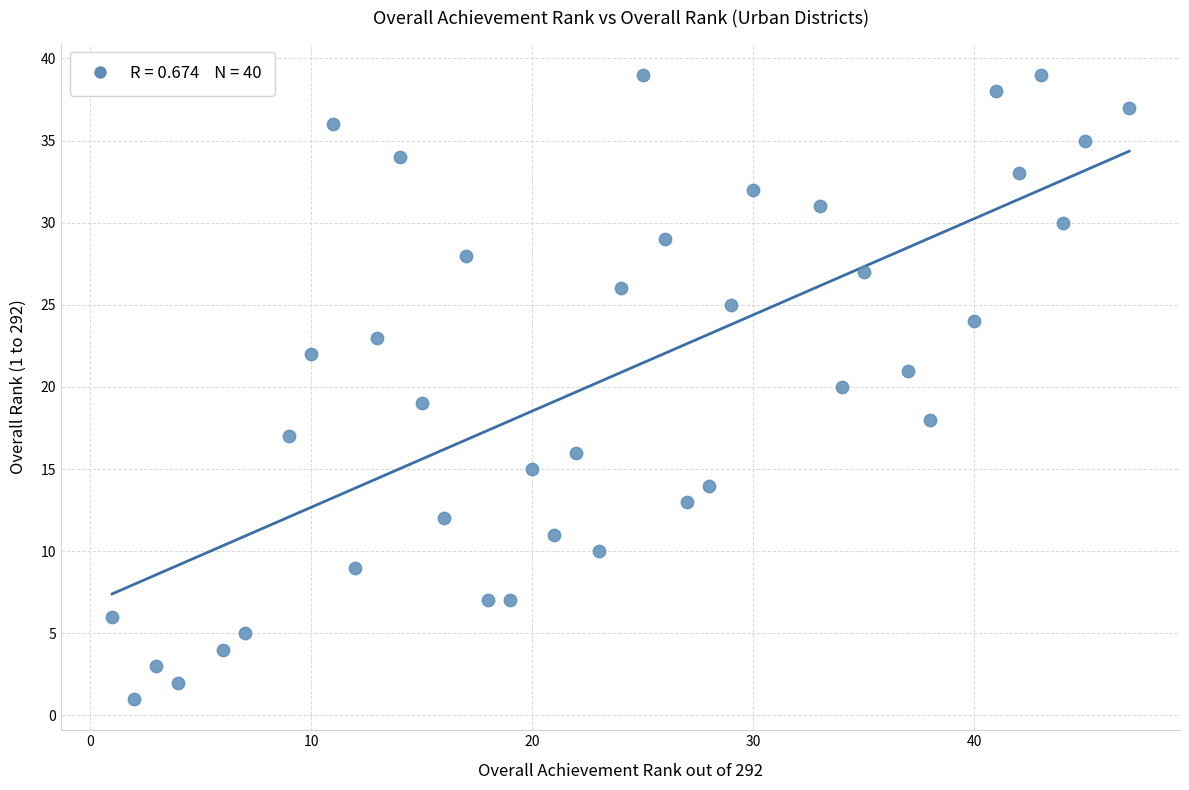

What is the range of X values (max minus min)?

46